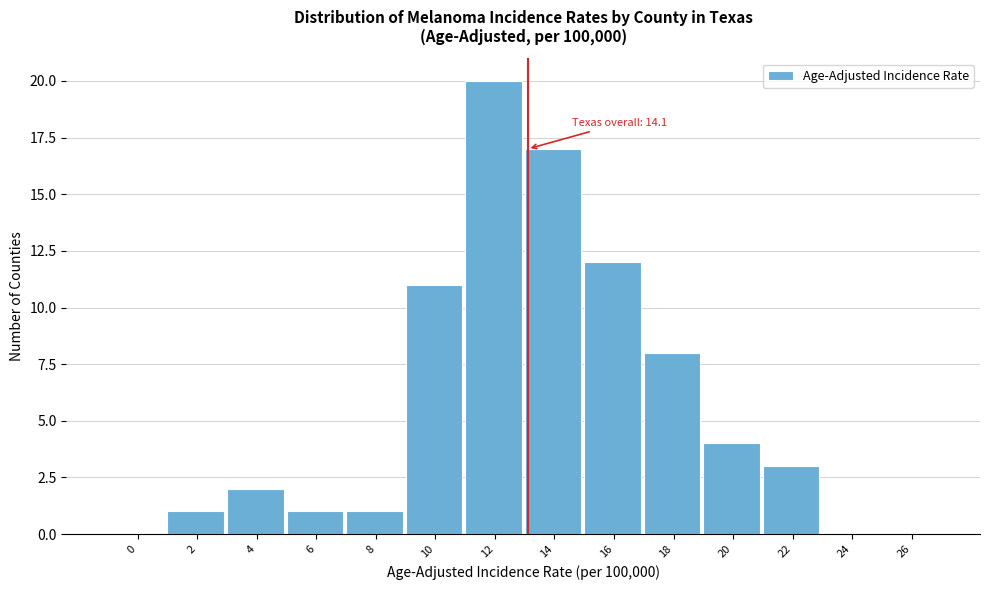

Reading right to left, what are all the values shown in this chart?

26=0	24=0	22=3	20=4	18=8	16=12	14=17	12=20	10=11	8=1	6=1	4=2	2=1	0=0